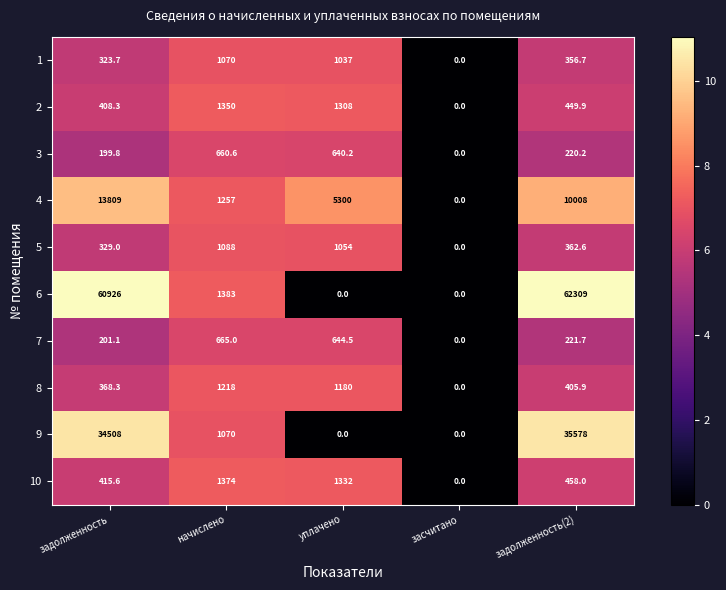

What is the maximum value shown in the chart?

62309.0